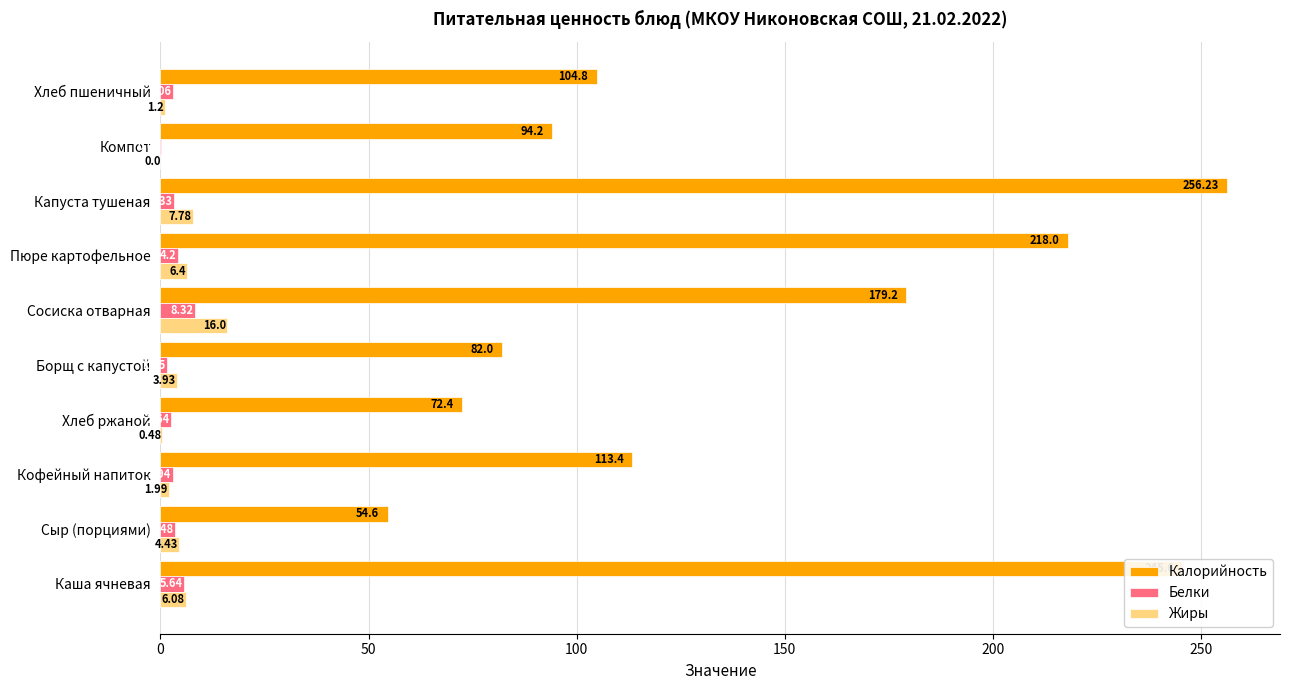

Which series has the widest spread of values?

Калорийность